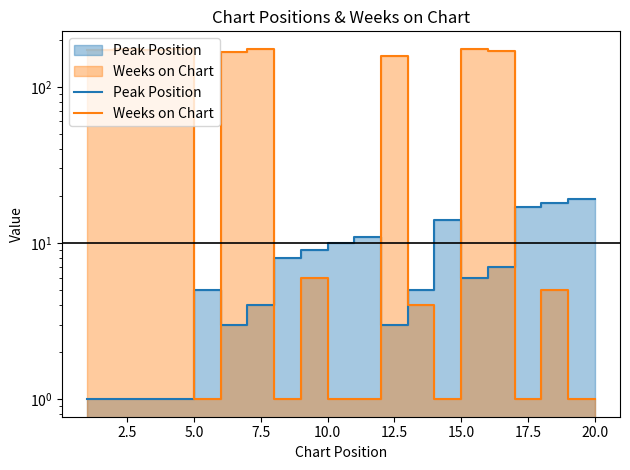

What is the total value across all series at 20.0?

20